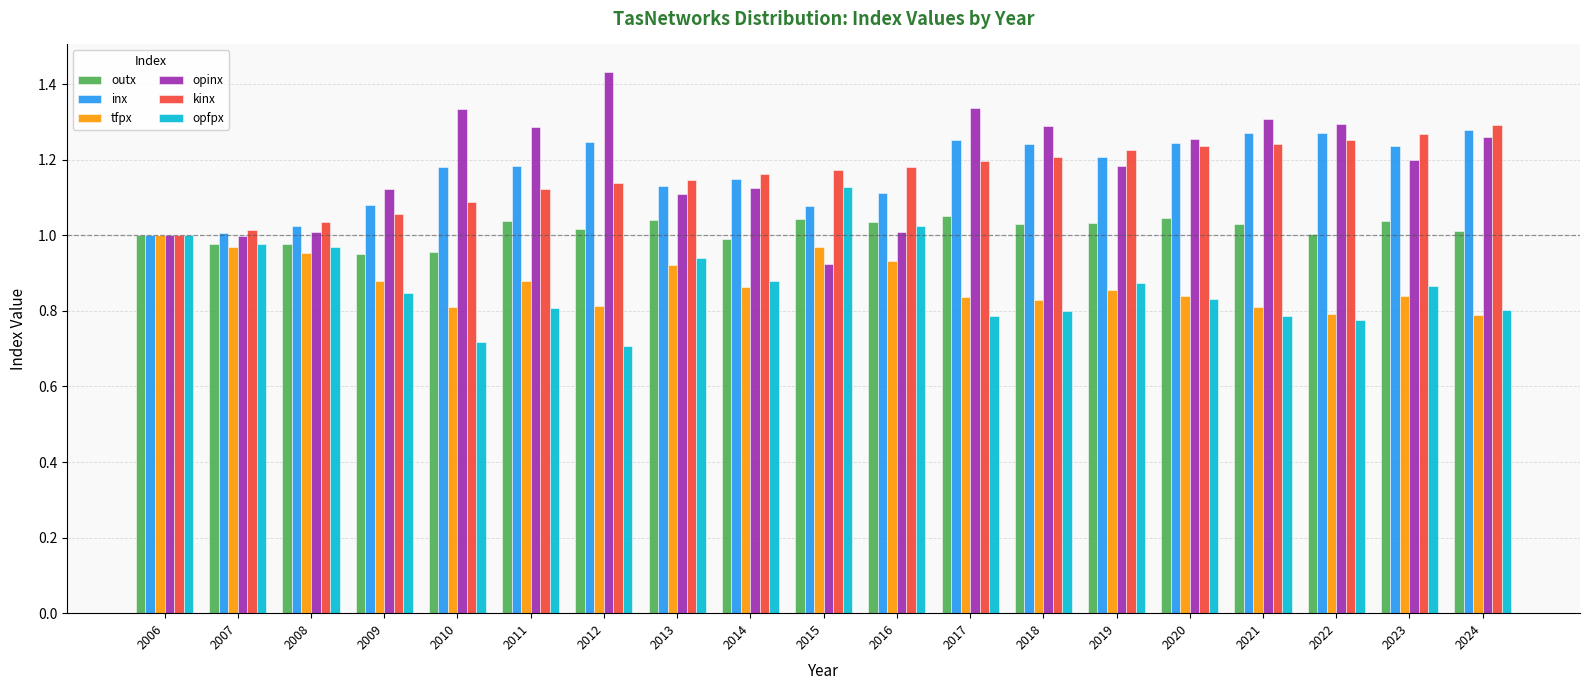

What is the spread (max minus min) of values at 2014?

0.3